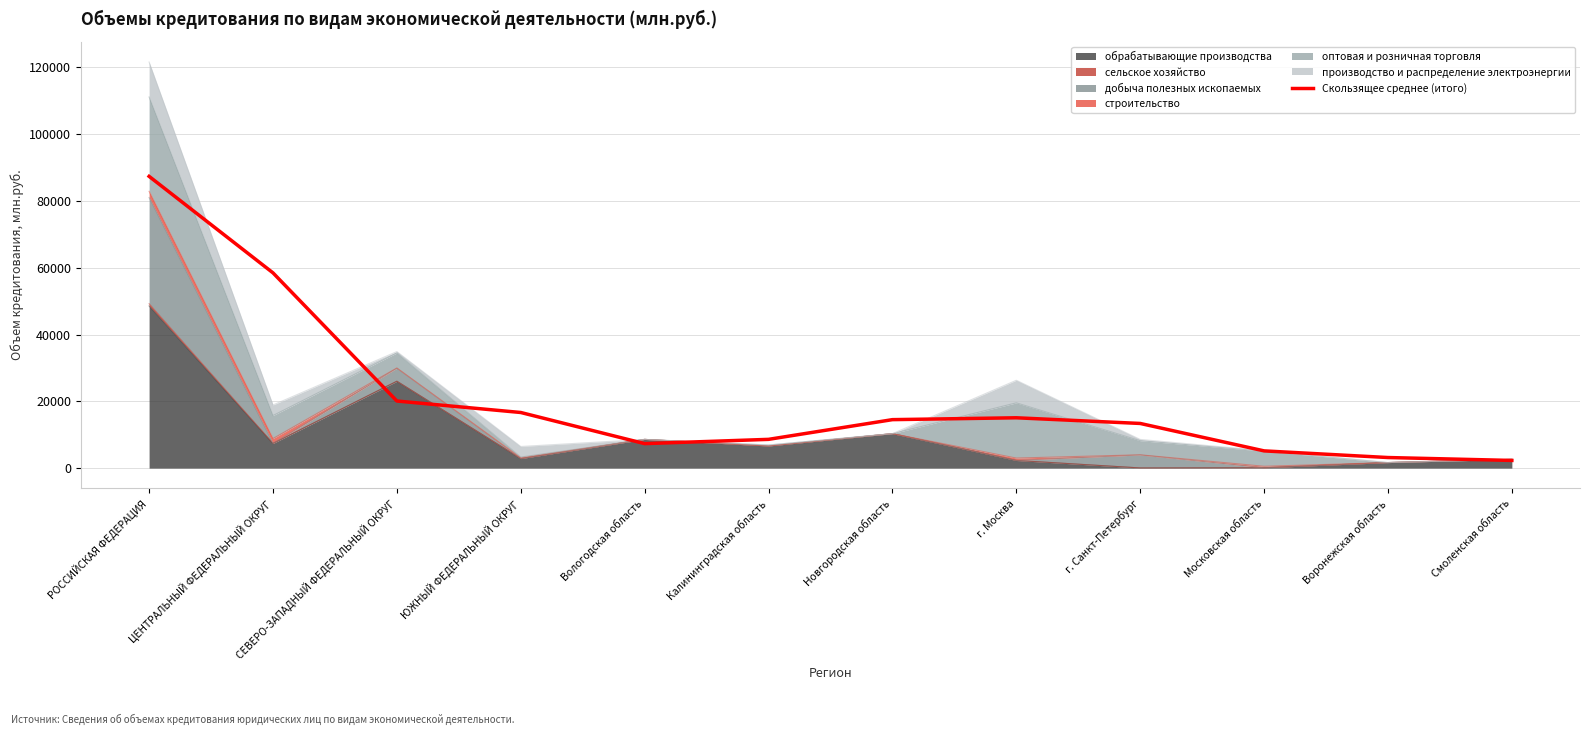

How many interior local peaks (higher than both neighbors) does the data have?

1